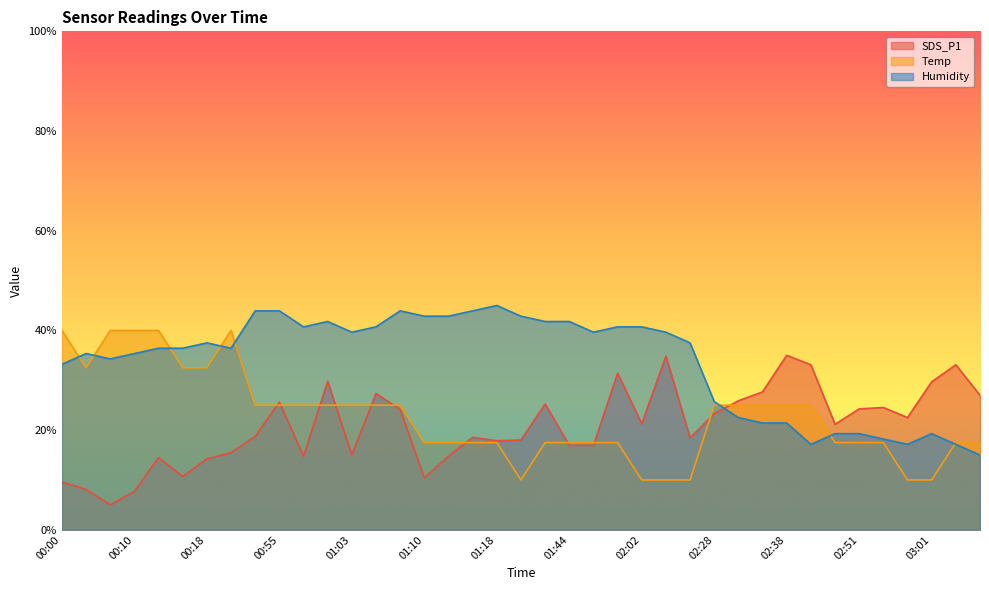

At which label does Humidity reach its peak?

01:18